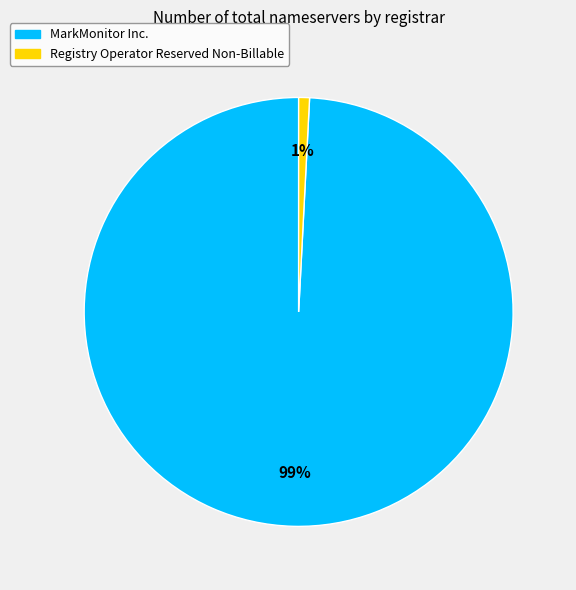

To the nearest percent, what is the difference between the largest and smallest slice percentages?

98%